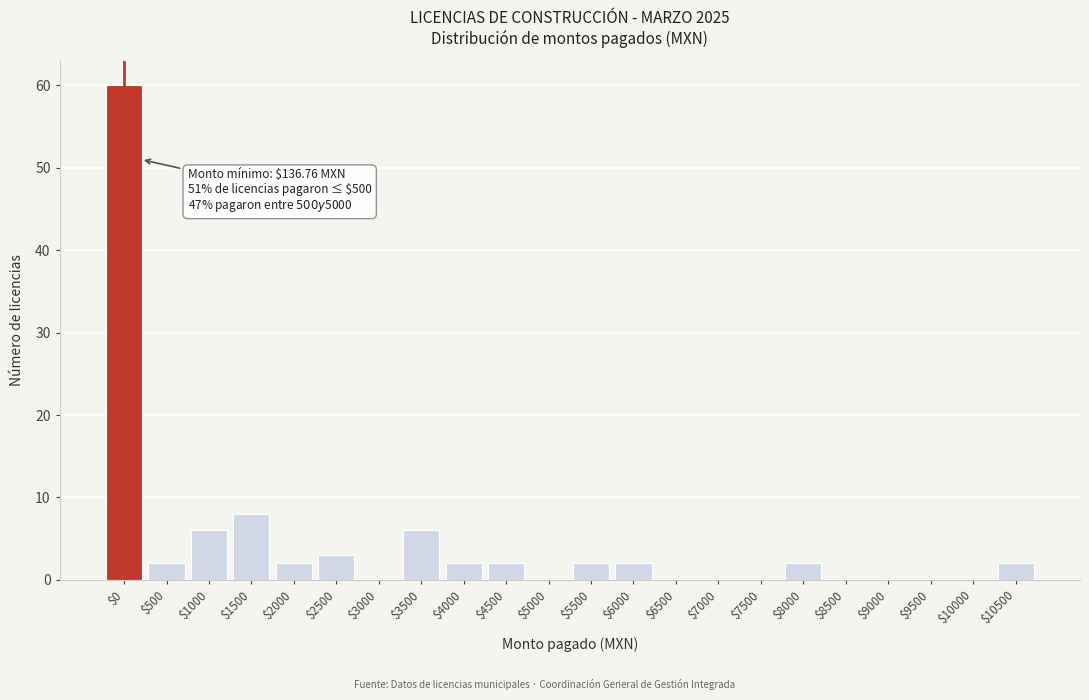

The chart shows a value of 6 at $3500. True or false?

True